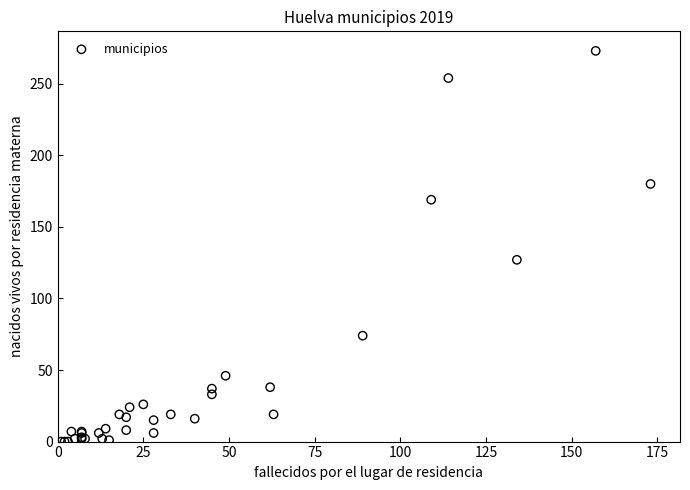

What Y value in the scatter plot is closest to 136?

127